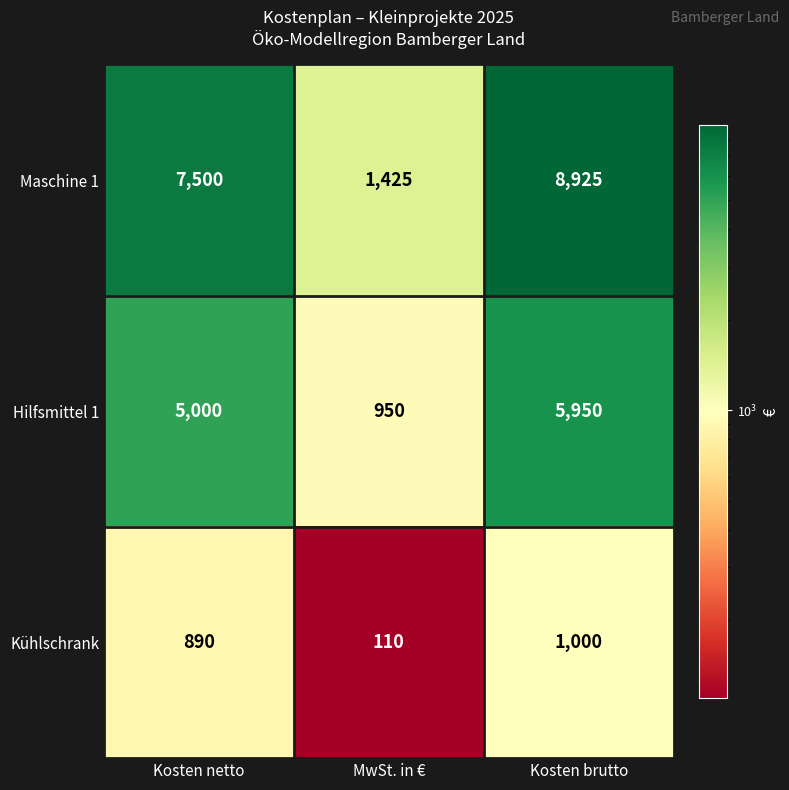

Rank the series by their average value, from highest to lowest.

Maschine 1, Hilfsmittel 1, Kühlschrank